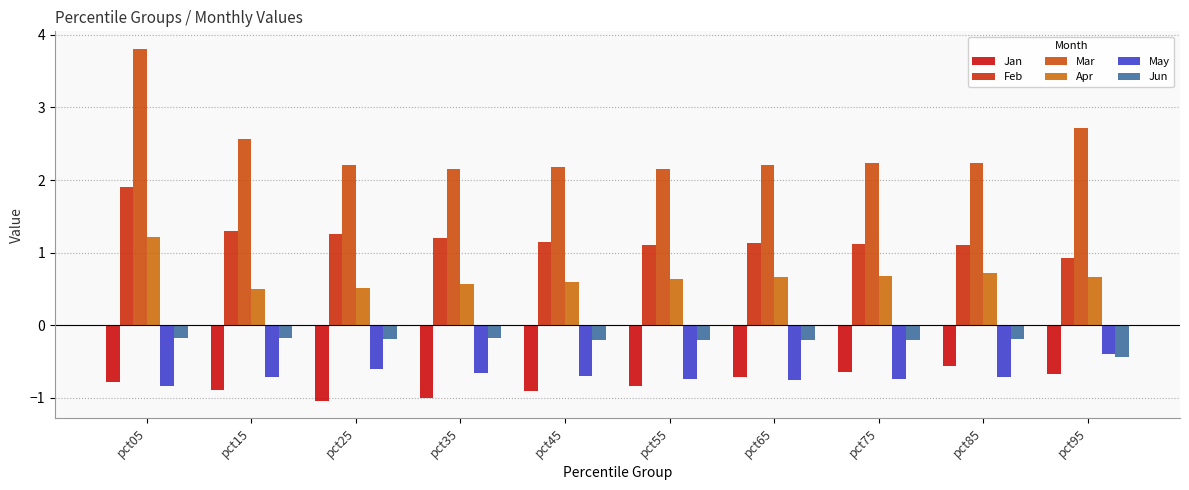

Between pct15 and pct65, which is larger?

pct65